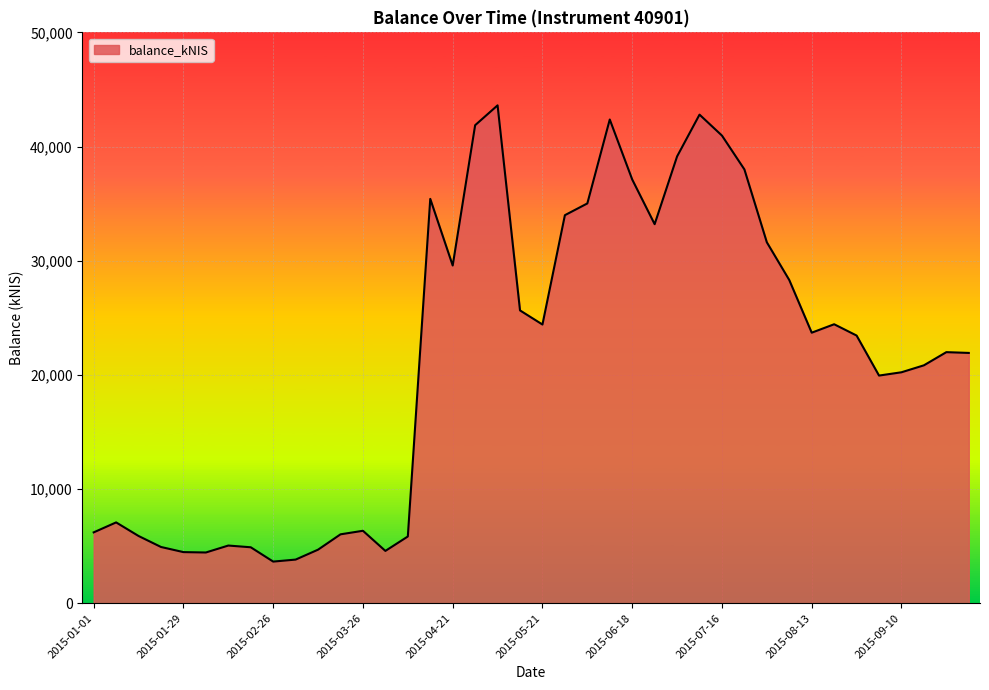

Does the chart have visible grid lines?

Yes